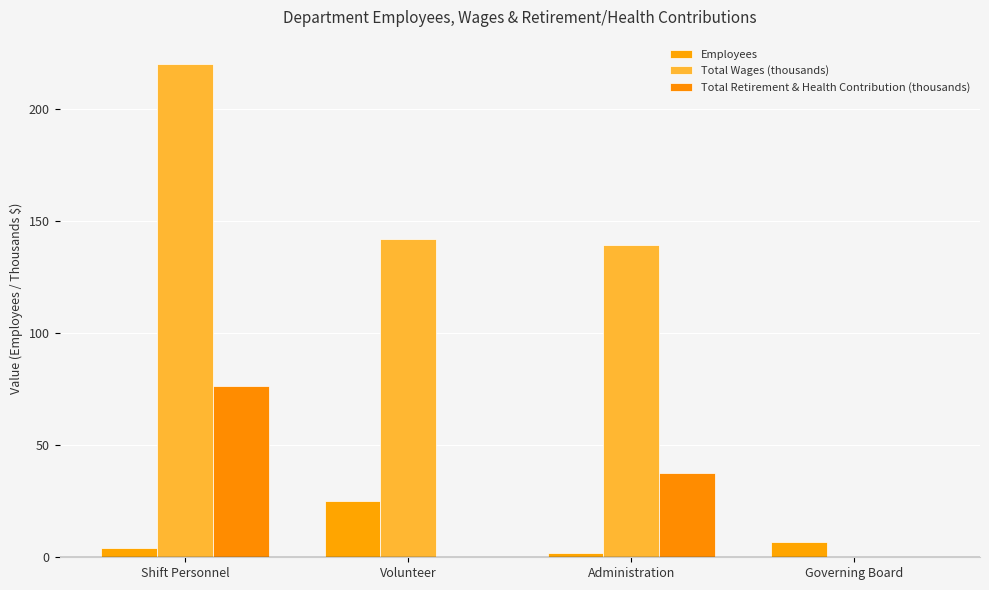

What is the difference between the maximum and minimum values in the Total Wages (thousands) series?

219.7